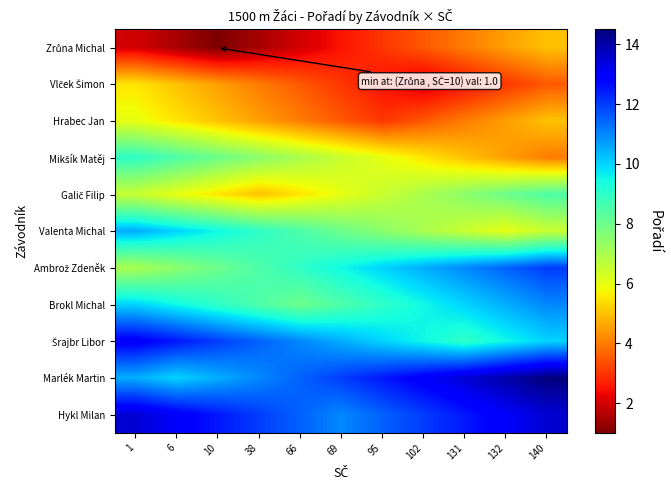

Which label corresponds to the largest value in the chart?

140